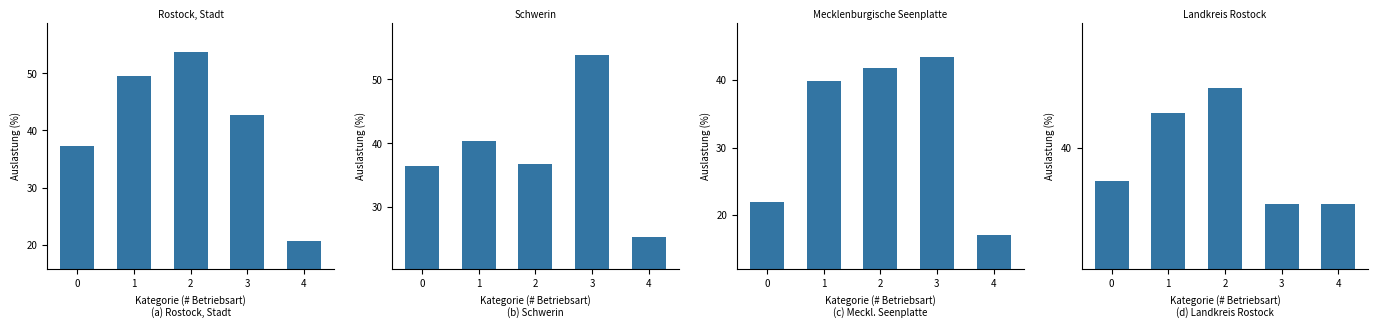

The value of Mecklenburgische Seenplatte at 4 is 17.0. True or false?

True